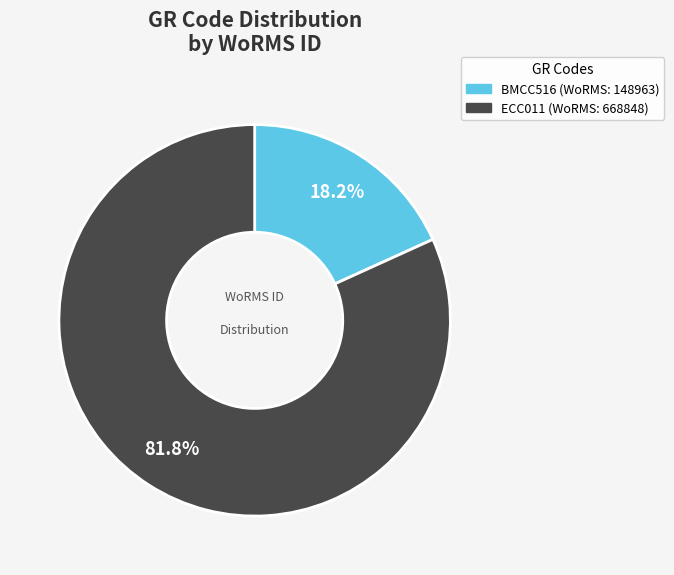

To the nearest percent, what is the combined percentage of BMCC516 and ECC011?

100%